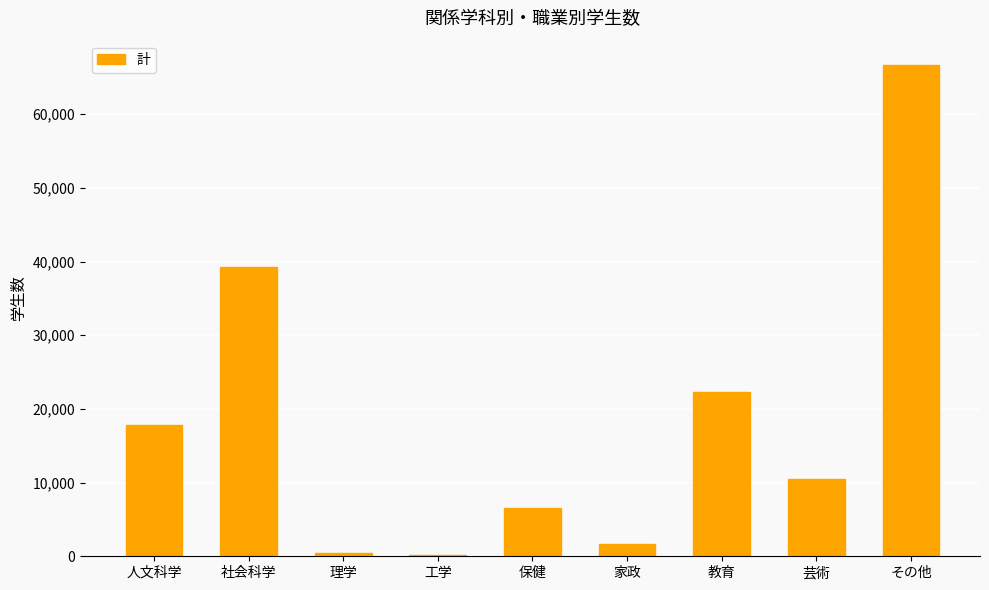

What is the sum of all values?

165386